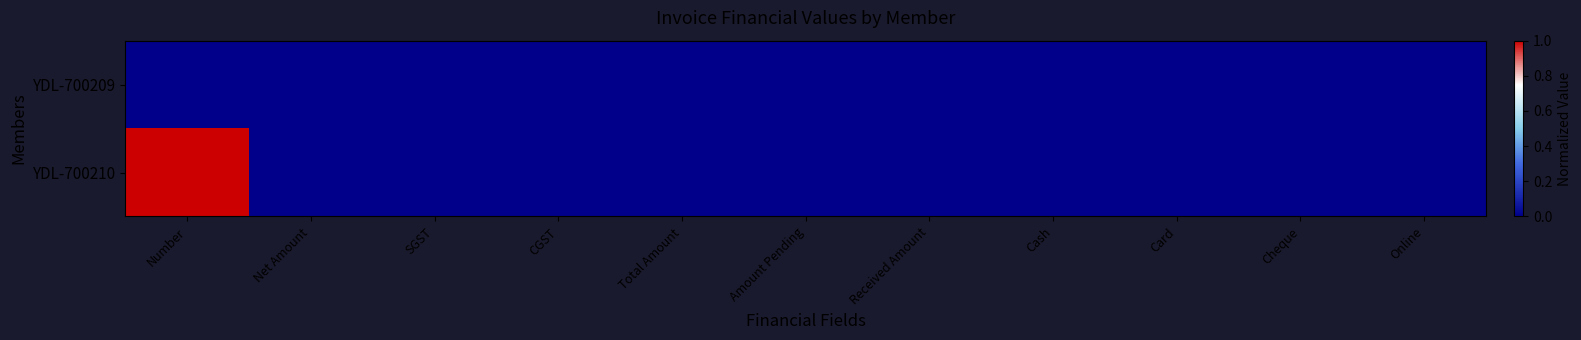

Is the value of YDL-700209 at Received Amount greater than the value of YDL-700210 at Net Amount?

No